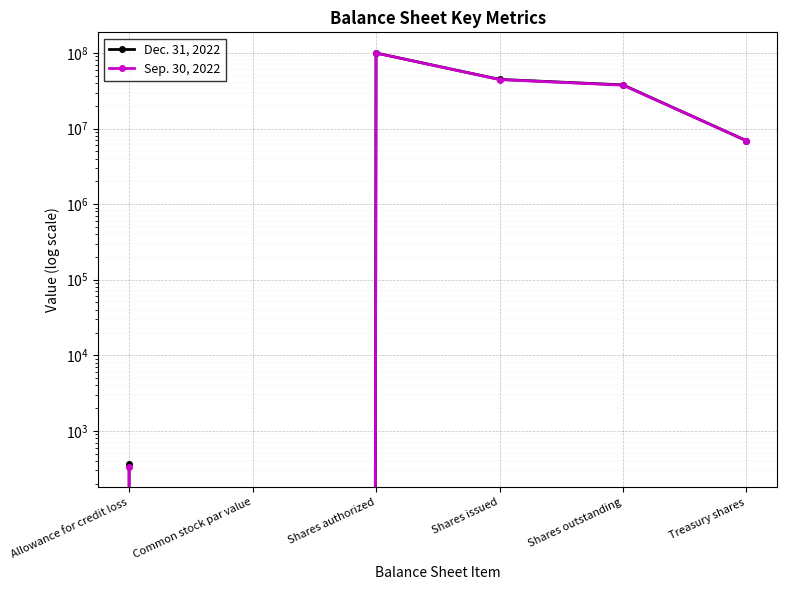

Where is the first local maximum for Dec. 31, 2022?

Shares authorized